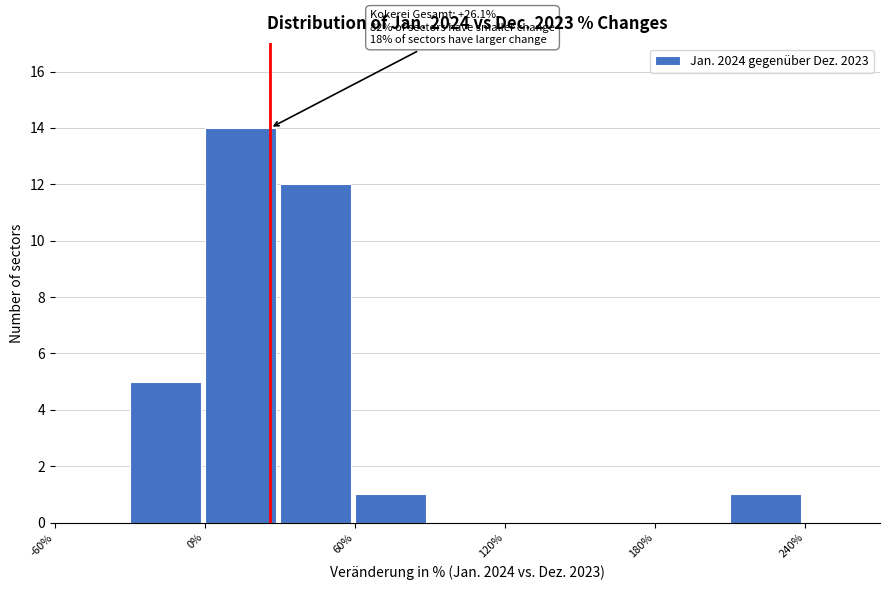

Read against the x-axis, roughly where is the centre of the tallest bar?

10